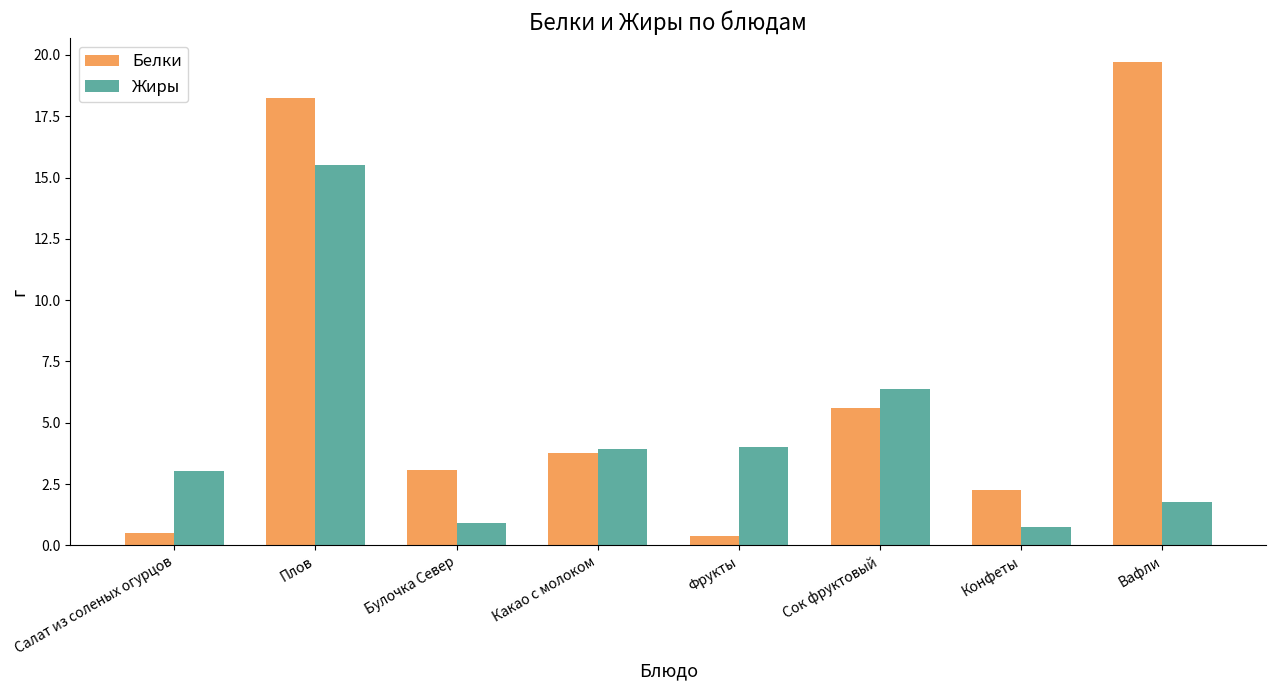

How many categories are shown in the chart?

8